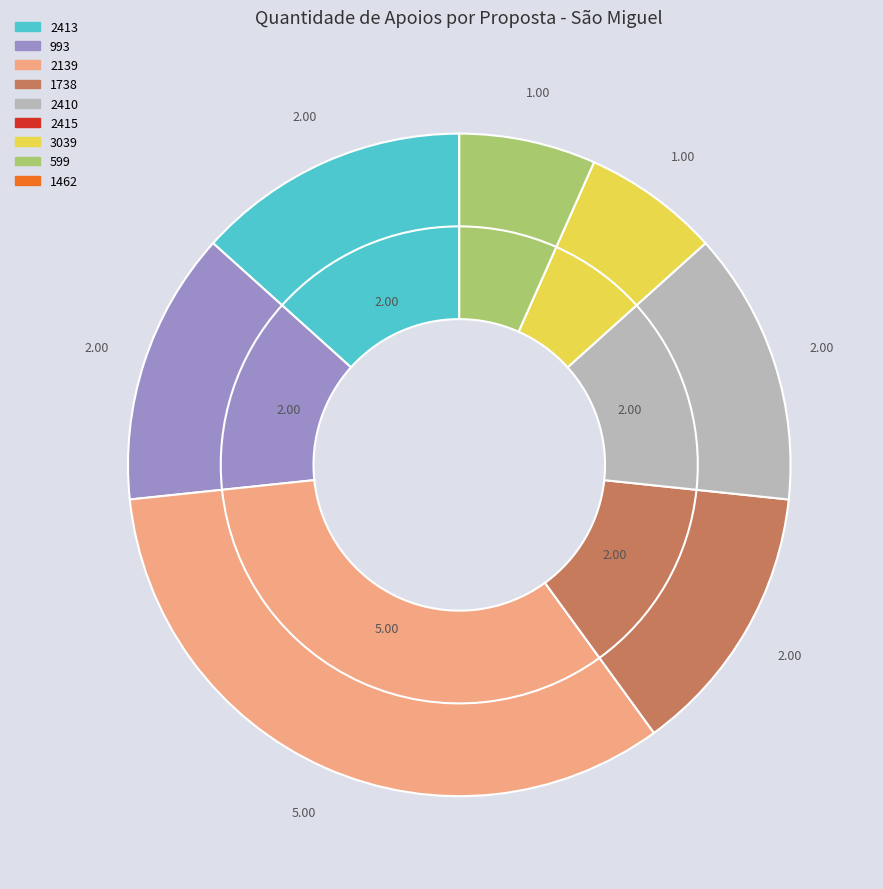

Between 1462 and 2410, which is larger?

2410